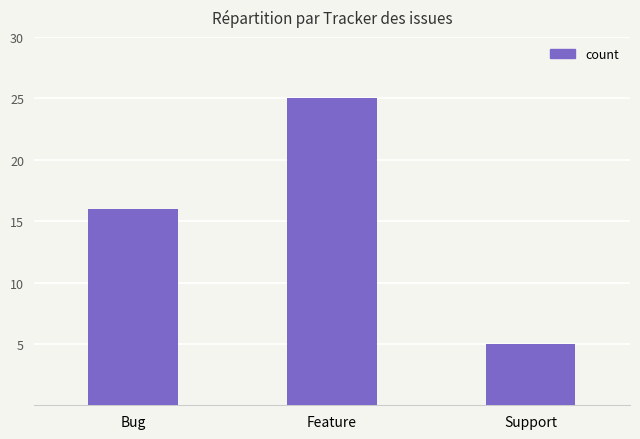

What position from the left is Feature?

2